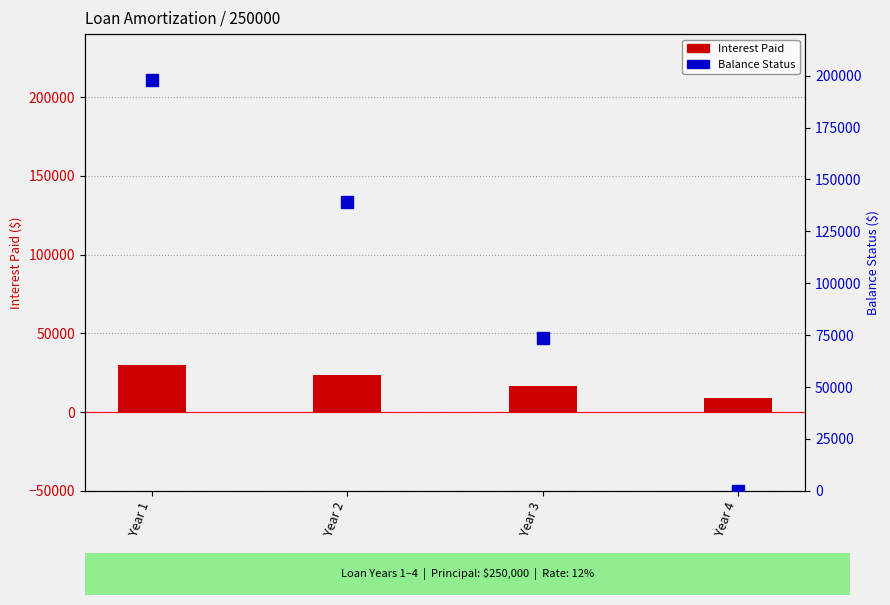

How many positive values does the Balance Status series have?

3